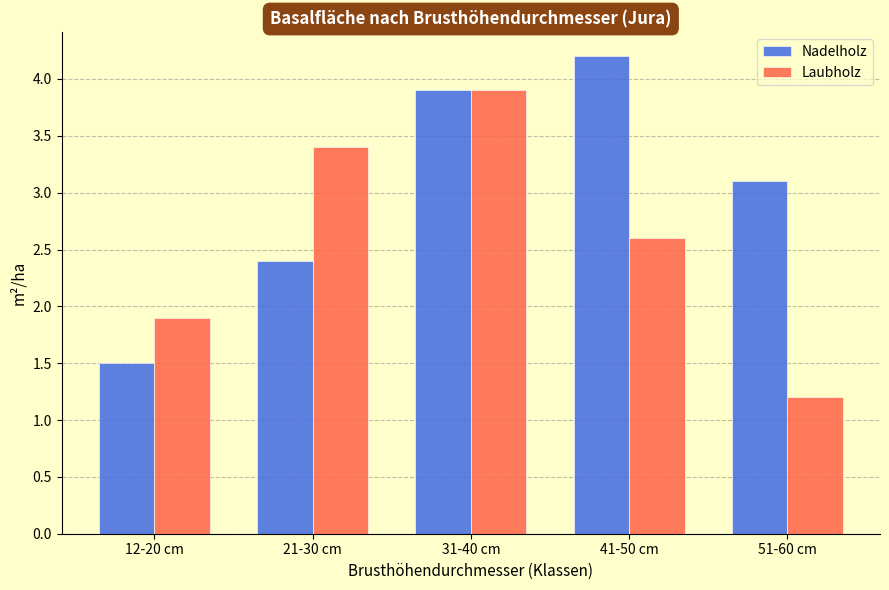

Reading left to right, extract all data points from this chart.

Nadelholz: 1.5	2.4	3.9	4.2	3.1
Laubholz: 1.9	3.4	3.9	2.6	1.2